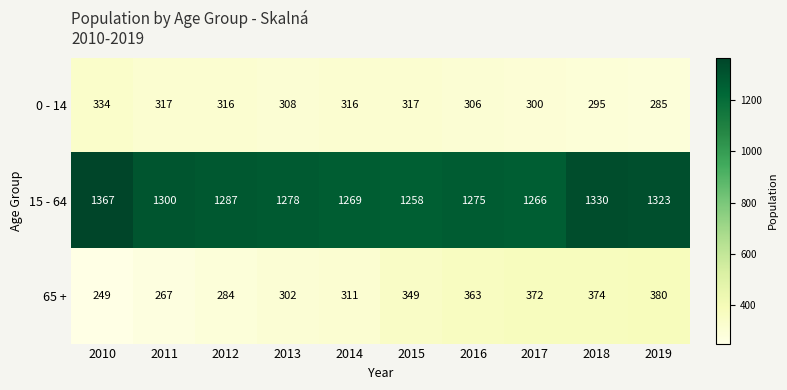

Reading left to right, extract all data points from this chart.

0 - 14: 2010=334	2011=317	2012=316	2013=308	2014=316	2015=317	2016=306	2017=300	2018=295	2019=285
15 - 64: 2010=1367	2011=1300	2012=1287	2013=1278	2014=1269	2015=1258	2016=1275	2017=1266	2018=1330	2019=1323
65 +: 2010=249	2011=267	2012=284	2013=302	2014=311	2015=349	2016=363	2017=372	2018=374	2019=380